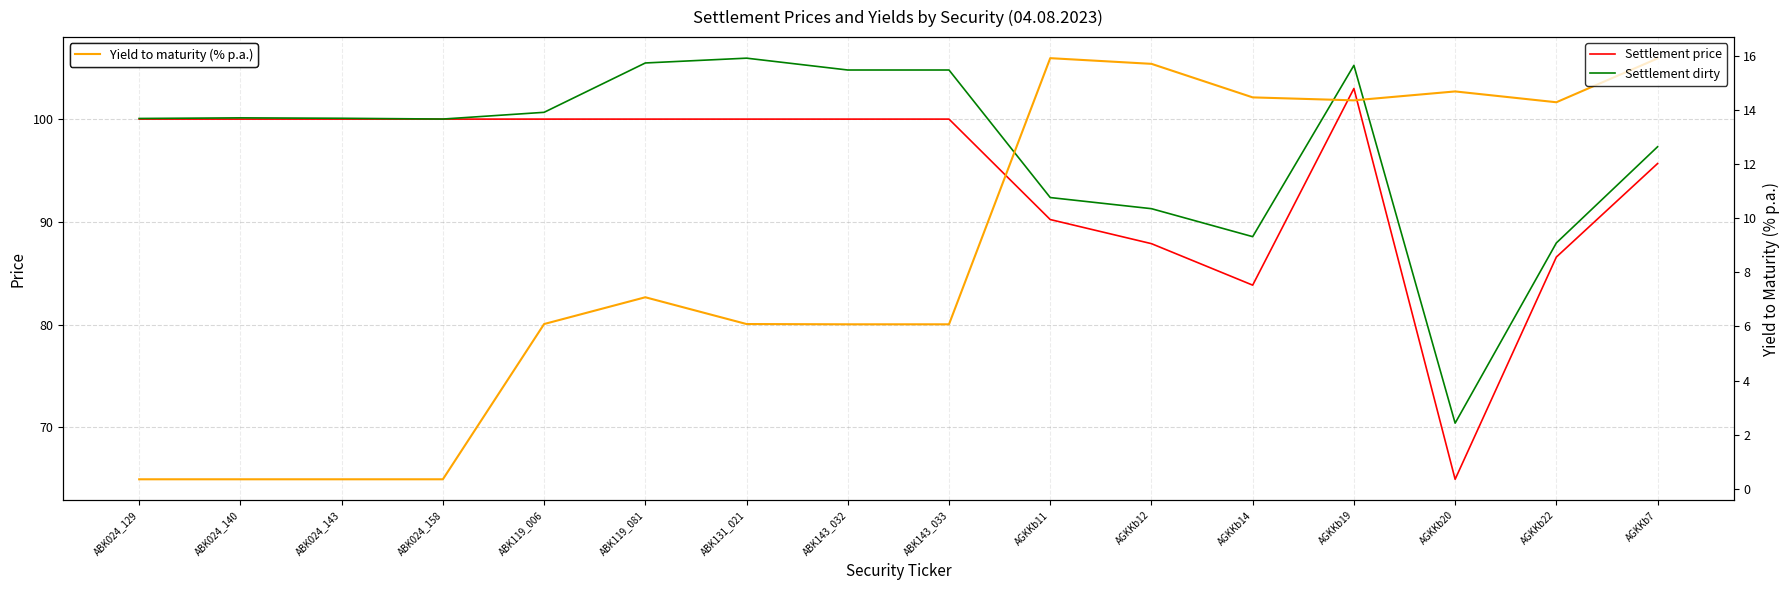

Count the number of data series in this chart.

3